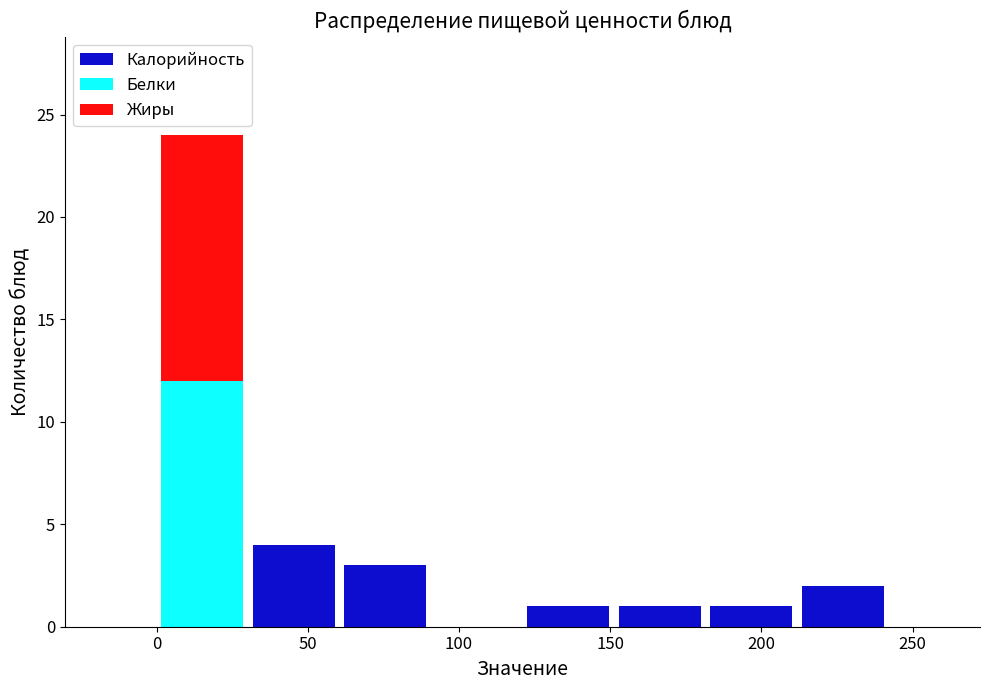

Reading left to right, transcribe this chart: for each stacked bar, give the range it covers on the x-axis and its total height. Neither the bar edges nor the heights are printed on the chart, so give them approximately, as read against the axes.

0 to 30: 24
30 to 60: 4
60 to 90: 3
90 to 120: 0
120 to 150: 1
150 to 180: 1
180 to 210: 1
210 to 240: 2